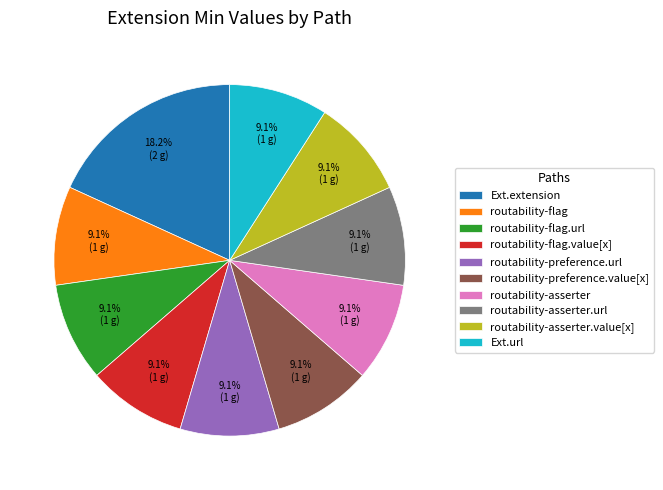

How many slices are in this pie chart?

10